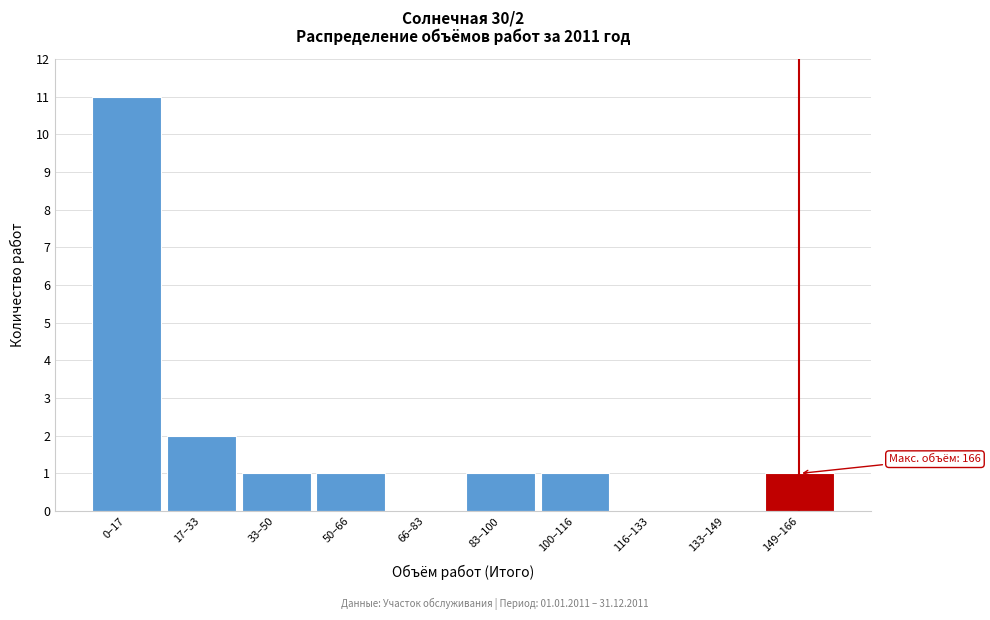

Reading left to right, transcribe all the data shown in this chart.

0–17=11	17–33=2	33–50=1	50–66=1	66–83=0	83–100=1	100–116=1	116–133=0	133–149=0	149–166=1